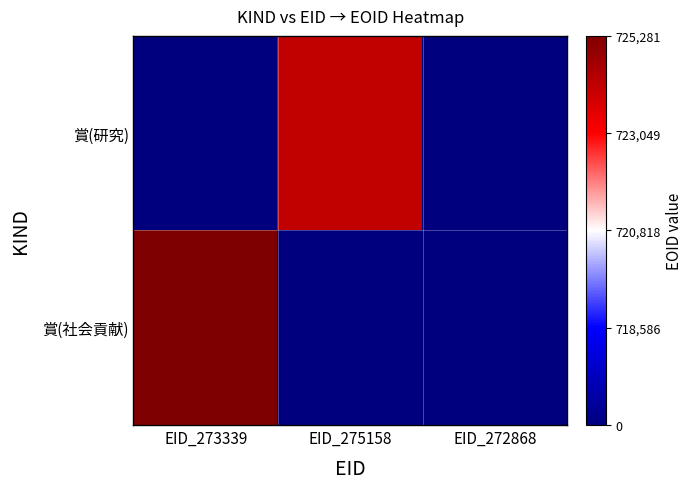

Which category has the lowest value across all series?

EID_272868